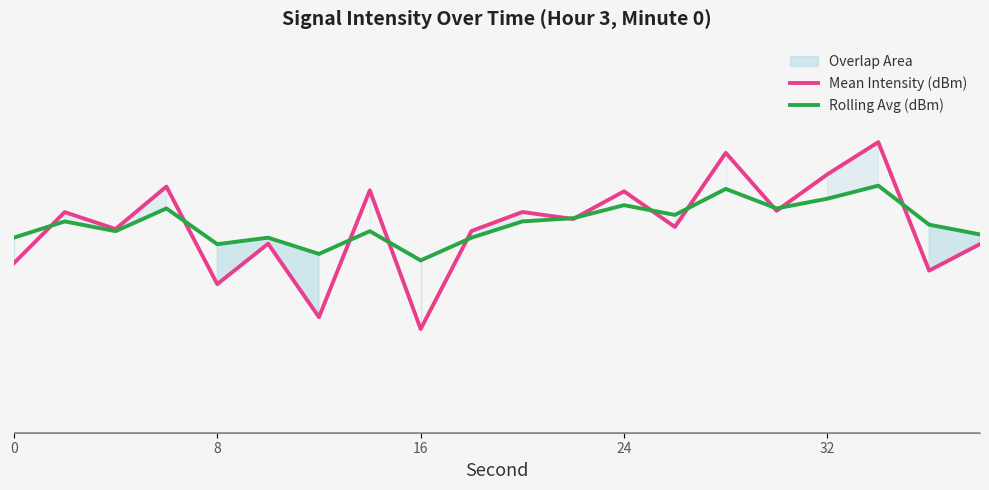

The value of Mean Intensity (dBm) at 5 is -222.0. True or false?

False